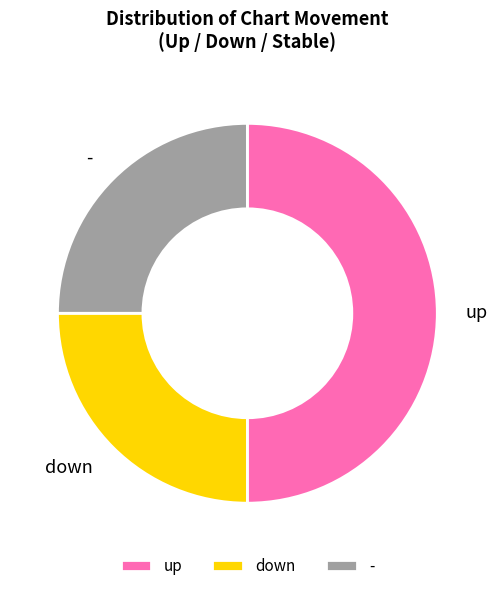

Is - the majority of the pie?

No